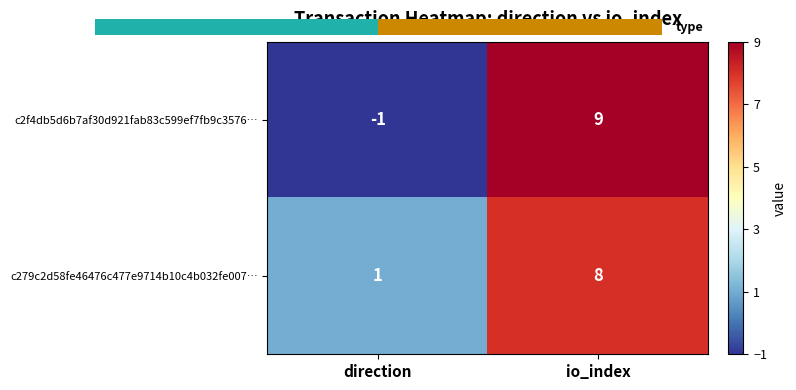

Reading right to left, what are all the values shown in this chart?

c2f4db5d6b7af30d921fab83c599ef7fb9c3576…: io_index=9	direction=-1
c279c2d58fe46476c477e9714b10c4b032fe007…: io_index=8	direction=1